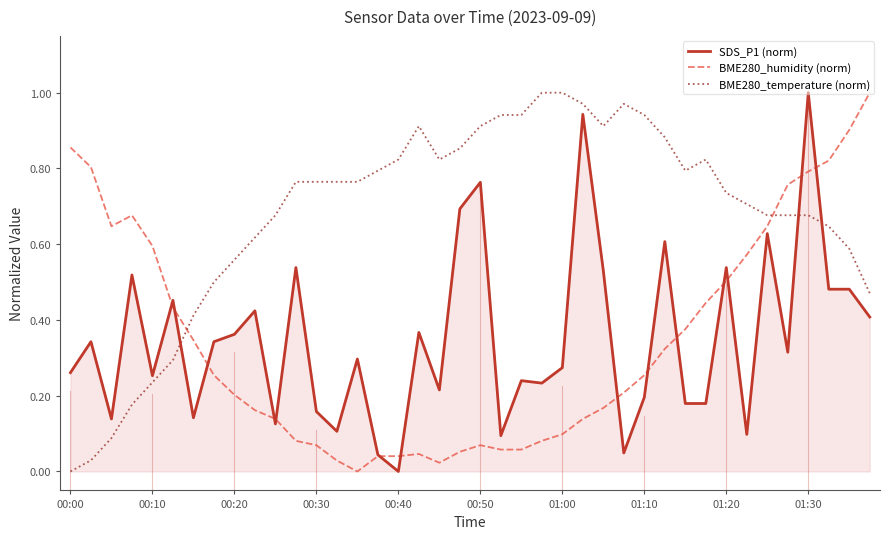

Which series has the largest total across all categories?

BME280_temperature (norm)